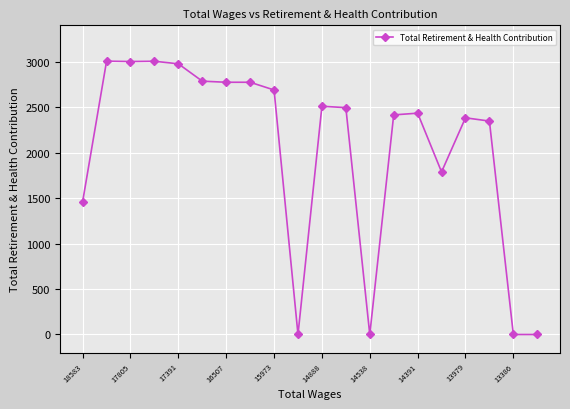

True or false: there are more than 2 points higher than both neighbors.

True